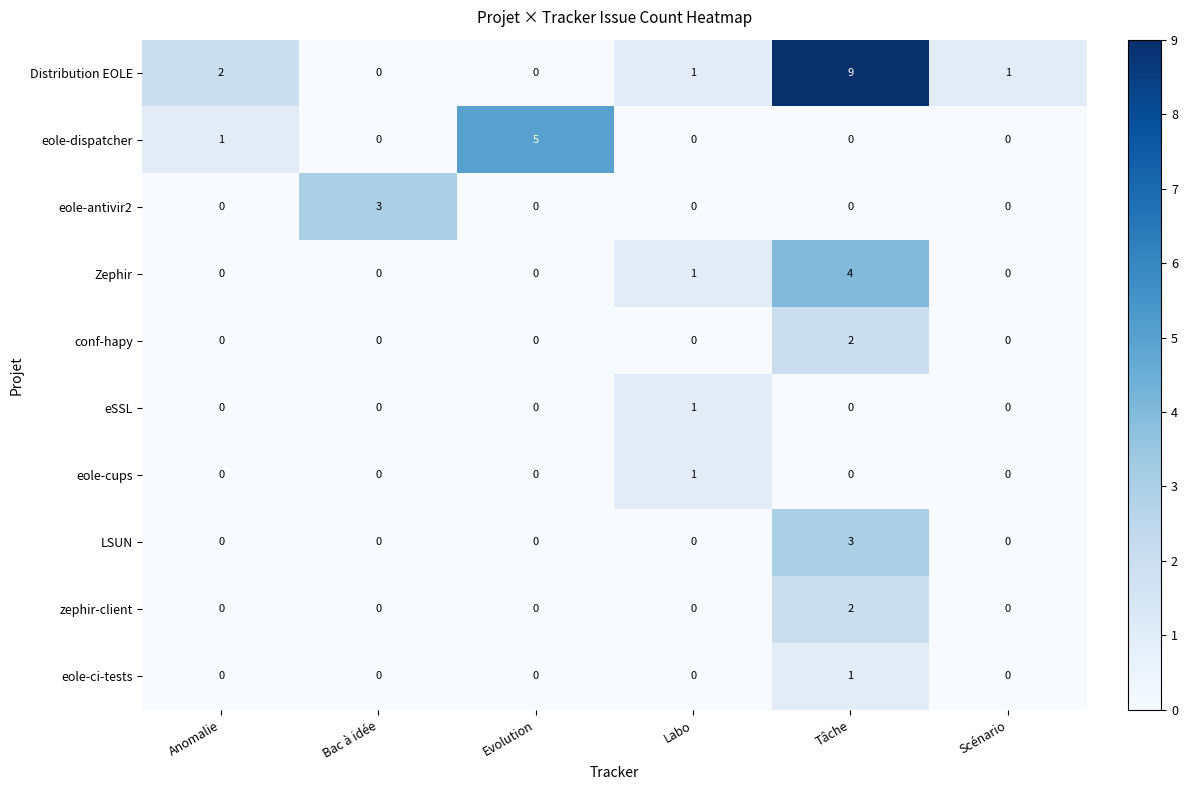

Which series has the largest range (max minus min)?

Distribution EOLE